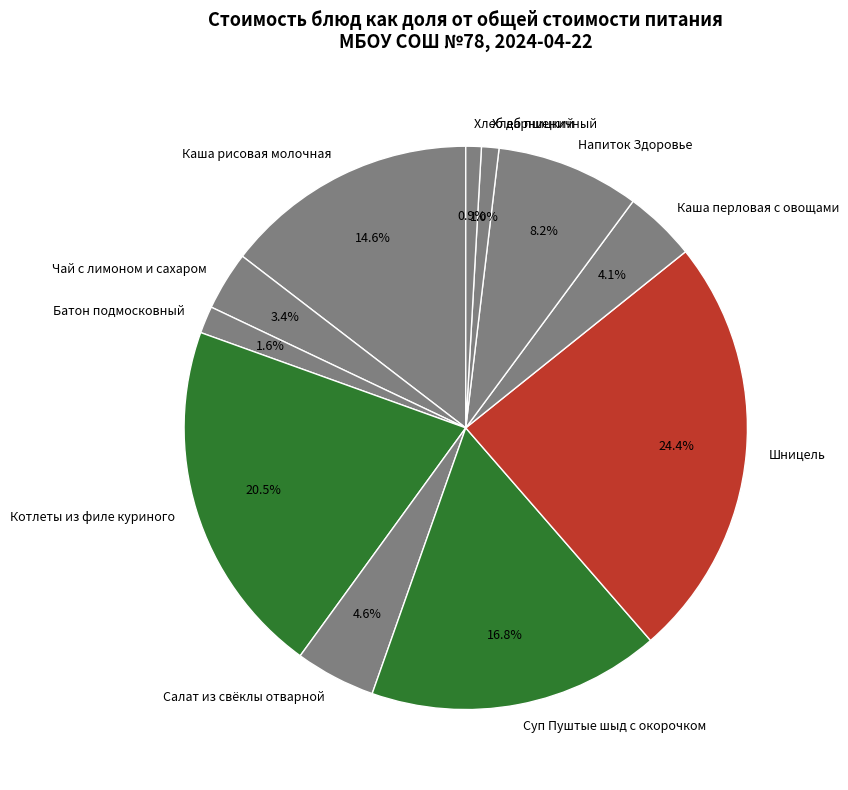

Which category has the biggest portion of the pie?

Шницель